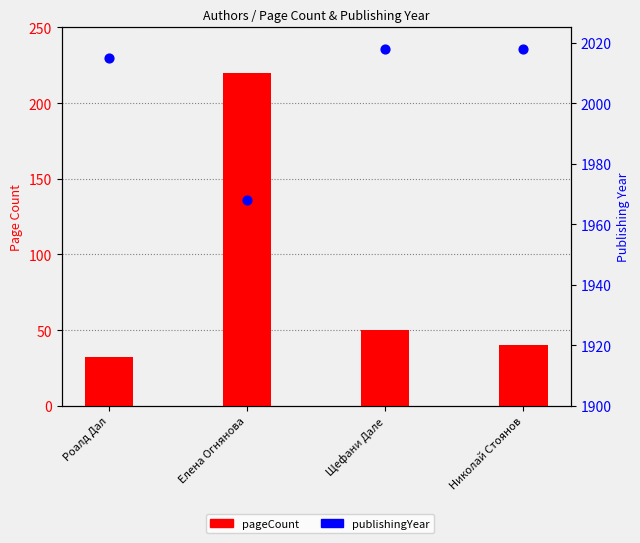

Which series reaches the minimum Y coordinate?

pageCount